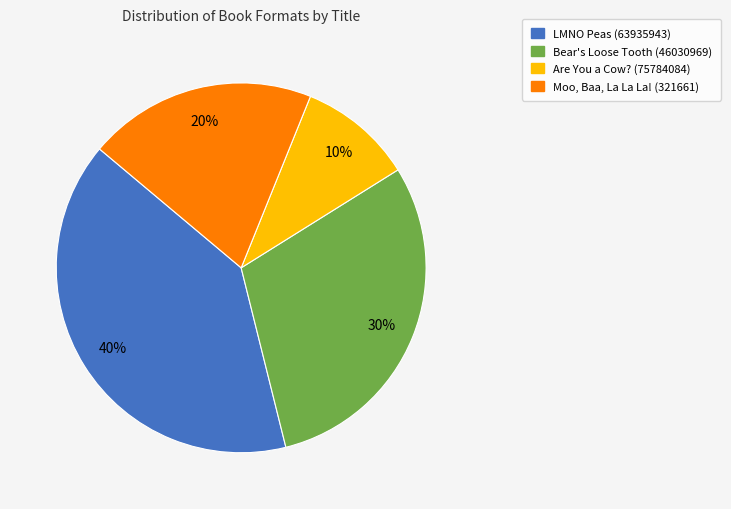

Which category has the biggest portion of the pie?

LMNO Peas (63935943)